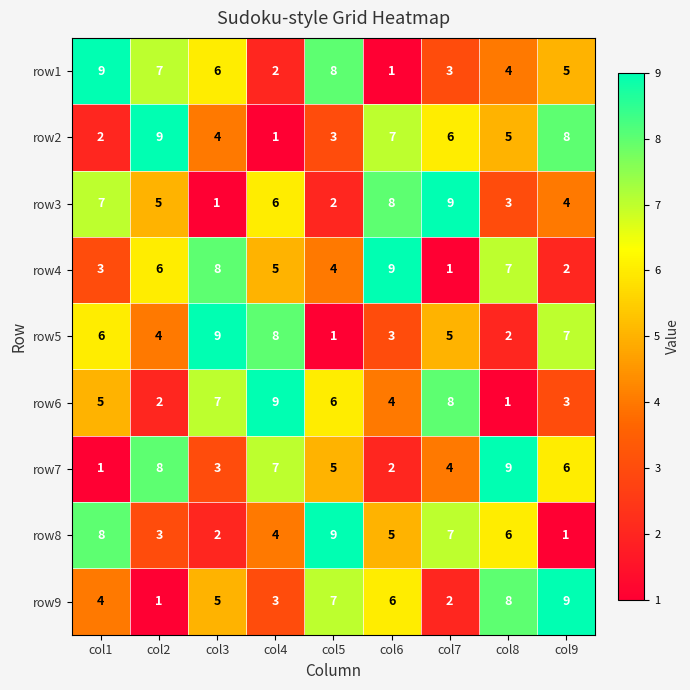

What is the maximum value for row1?

9